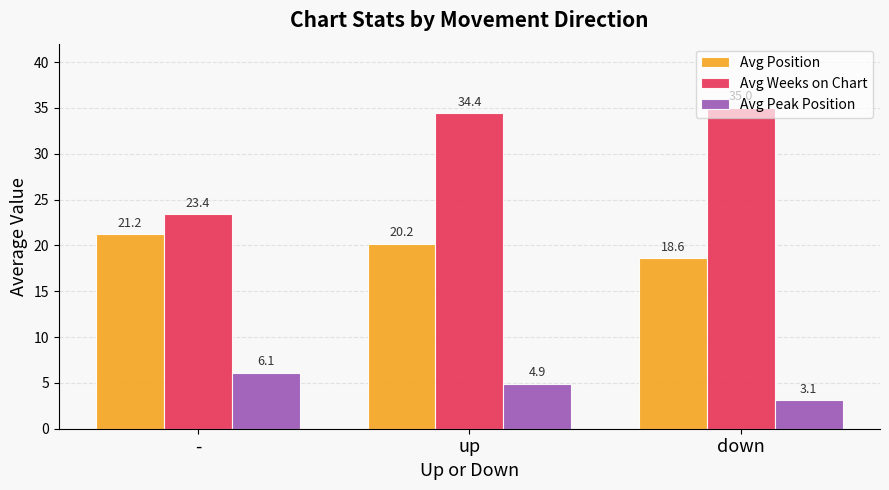

Does the chart contain any negative values?

No